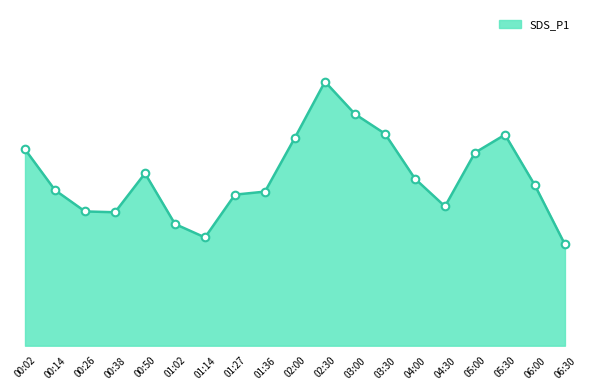

What is the ratio of the value at 02:30 to the value at 02:00?

1.3